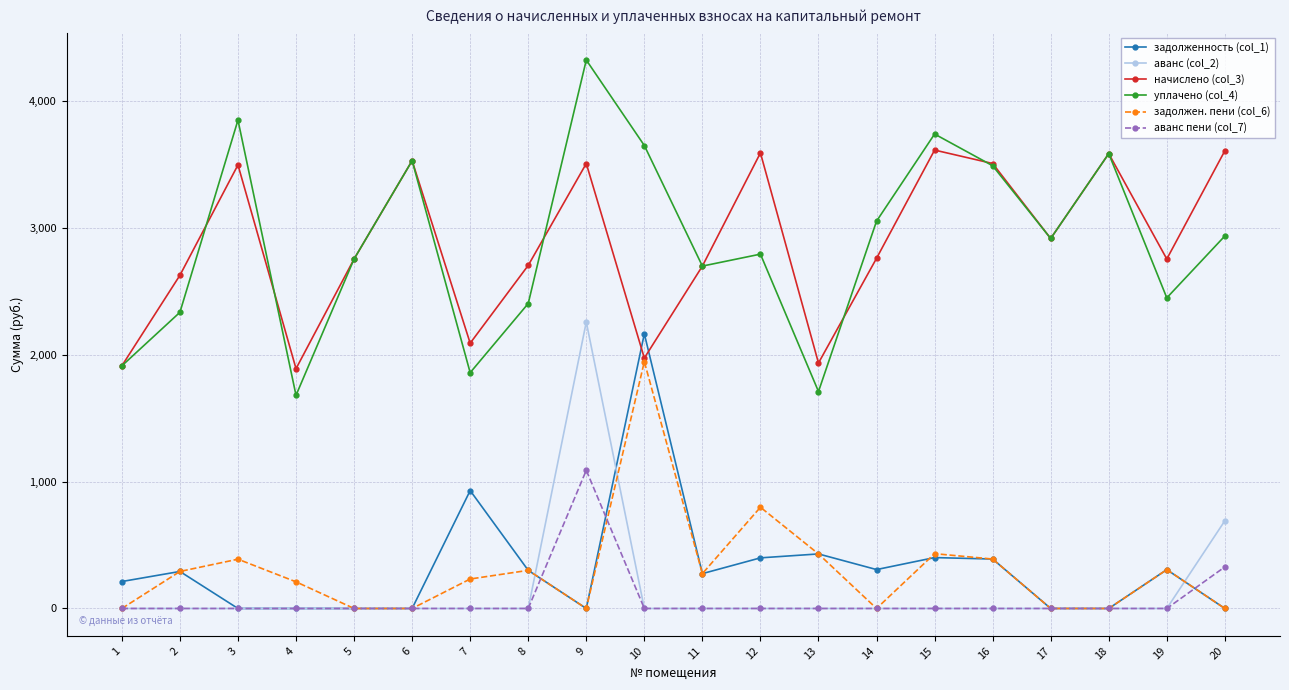

Which series has the widest spread of values?

уплачено (col_4)